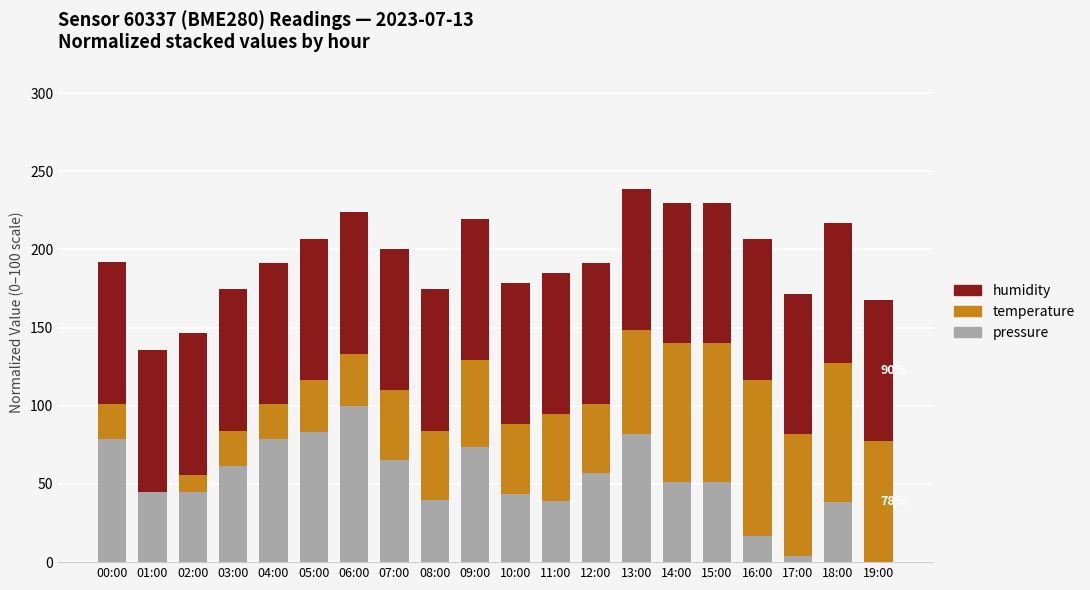

What is the total value across all series at 15:00?

229.9